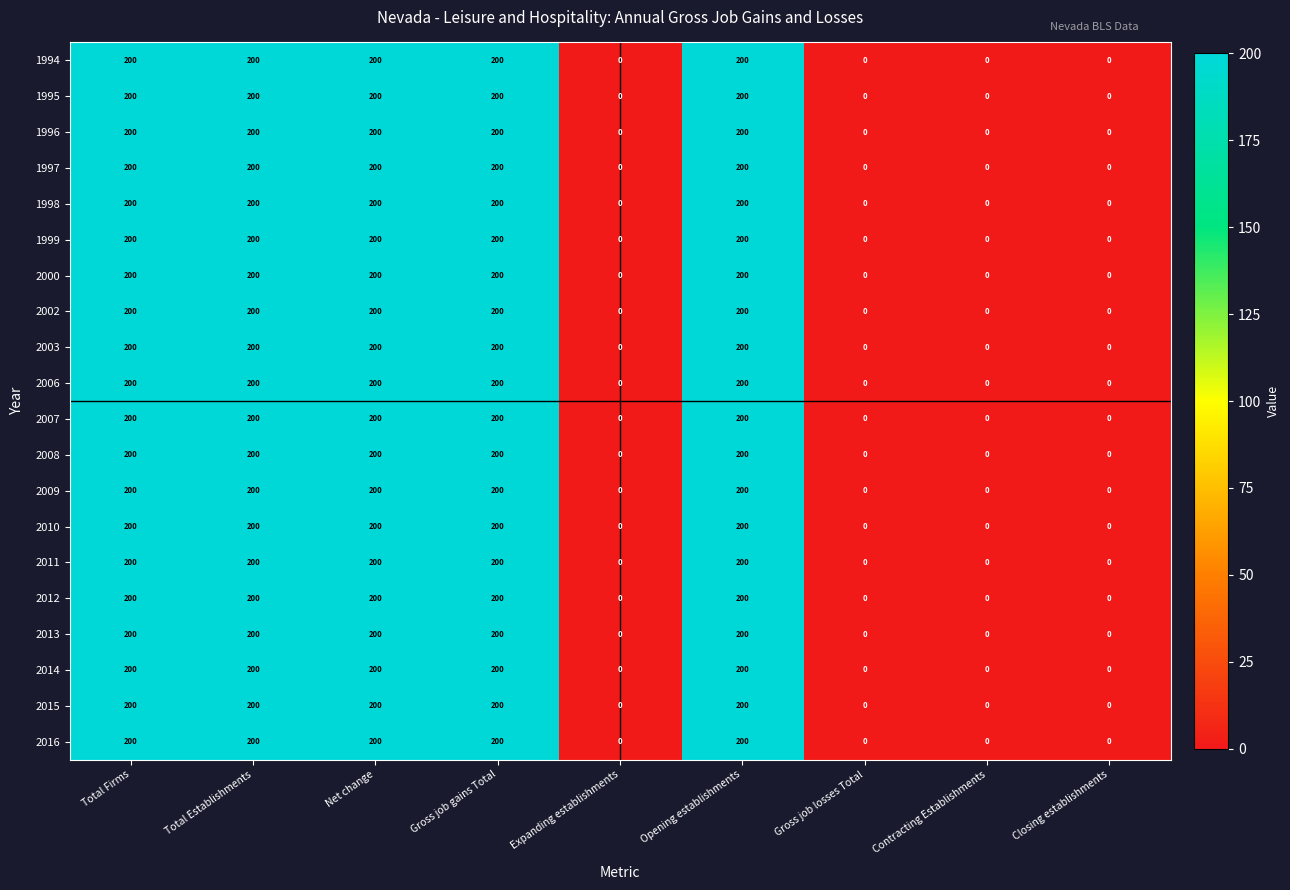

At how many categories does at least one series exceed 136?

5